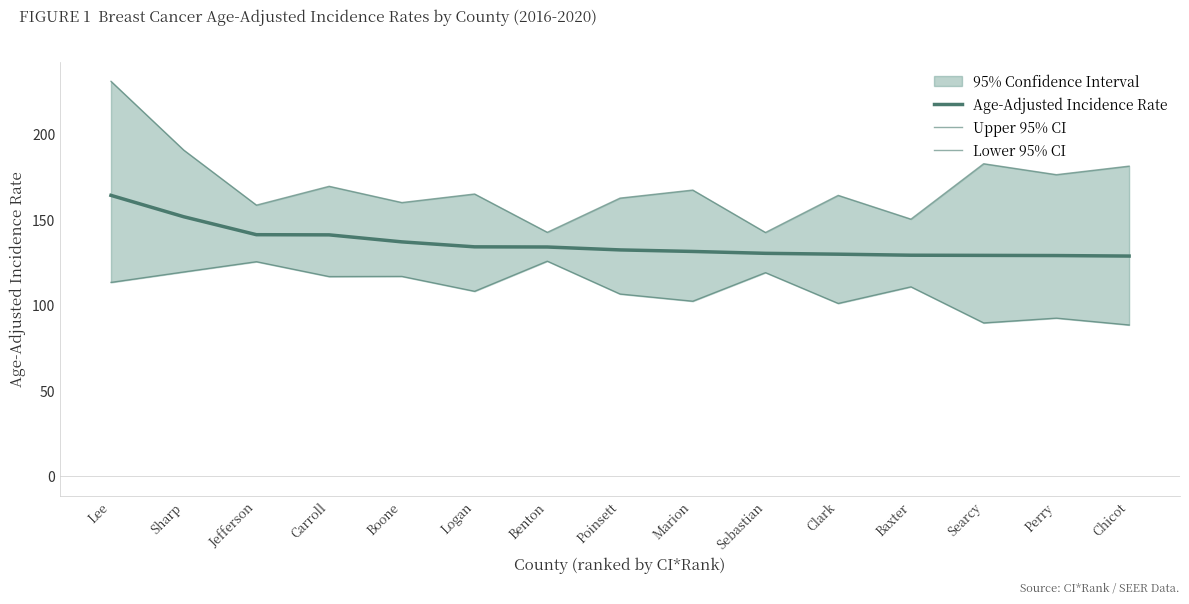

Which series has the largest total across all categories?

Upper 95% CI